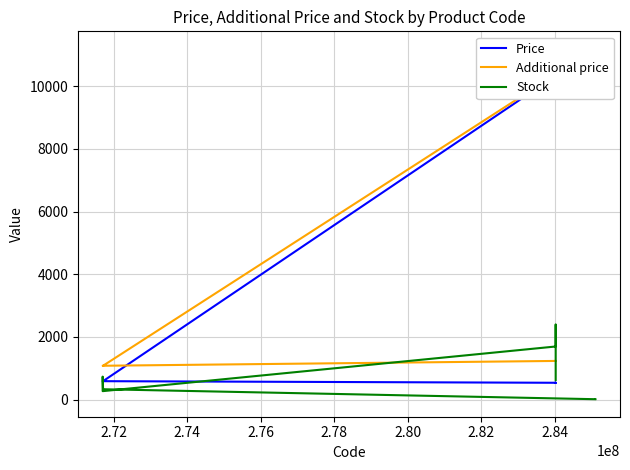

What is the maximum value for Price?

11188.2